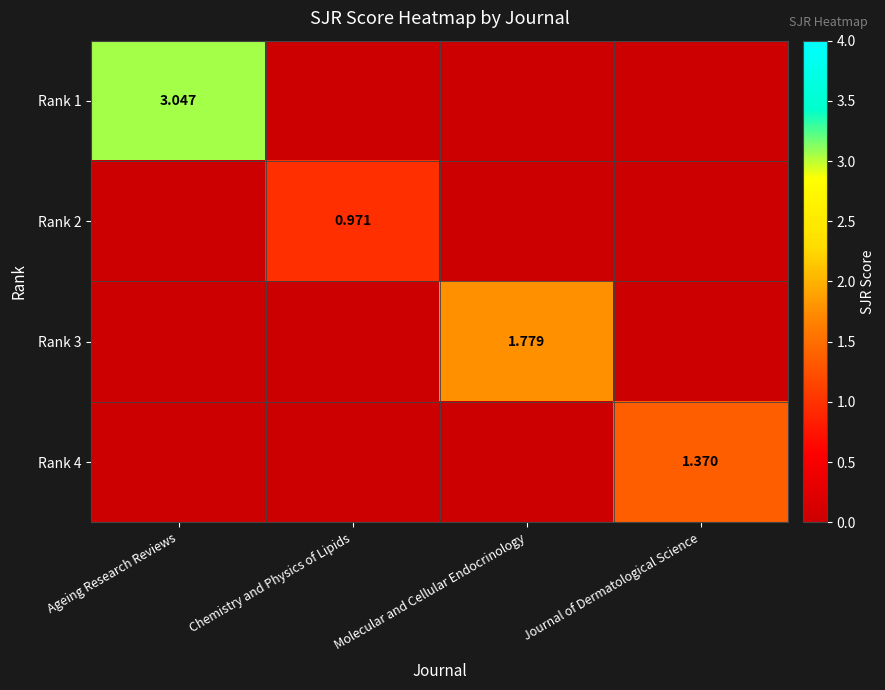

Count the number of categories in the chart.

4